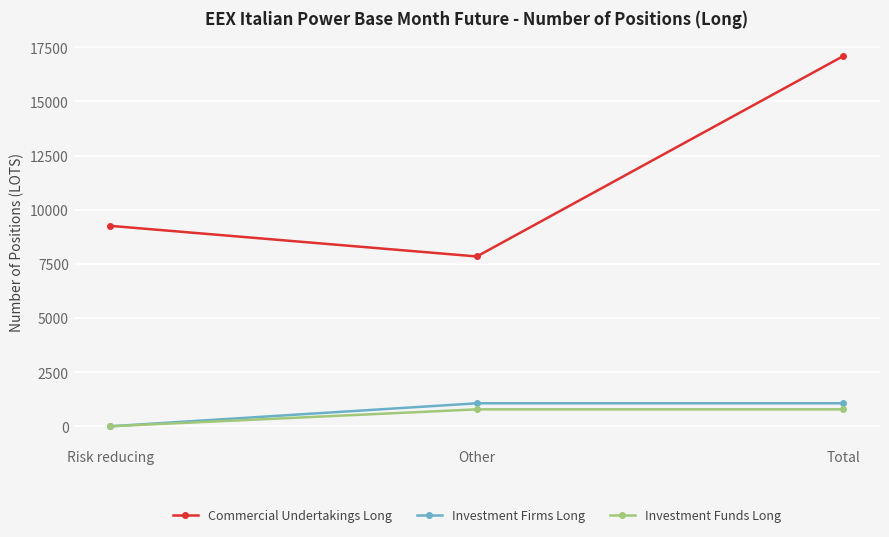

What is the total value across all series at Other?

9687.1